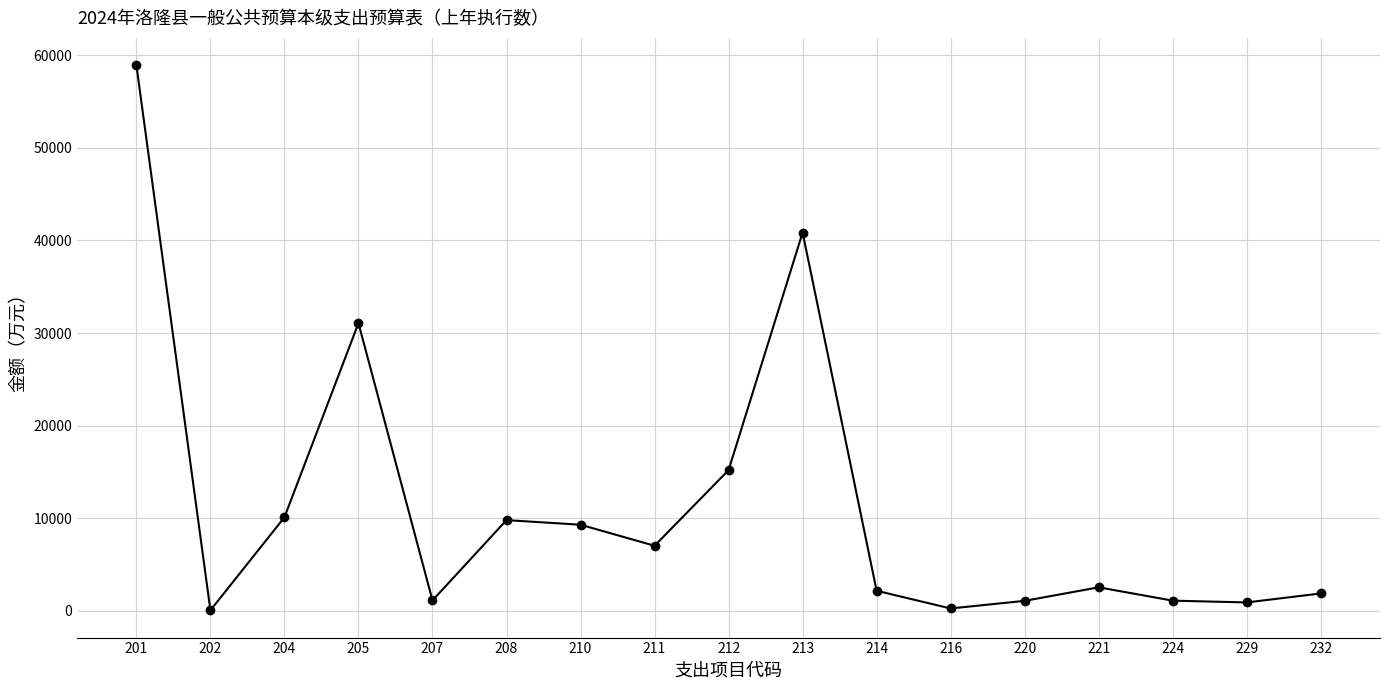

What is the sum of the values at 212 and 224?

16296.2